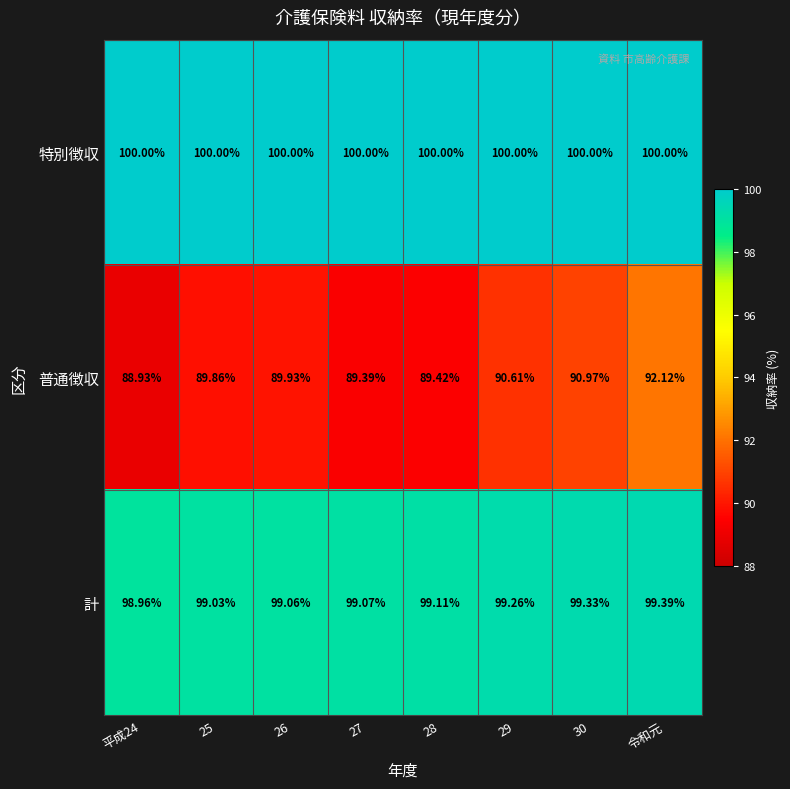

Which series has the largest total across all categories?

特別徴収